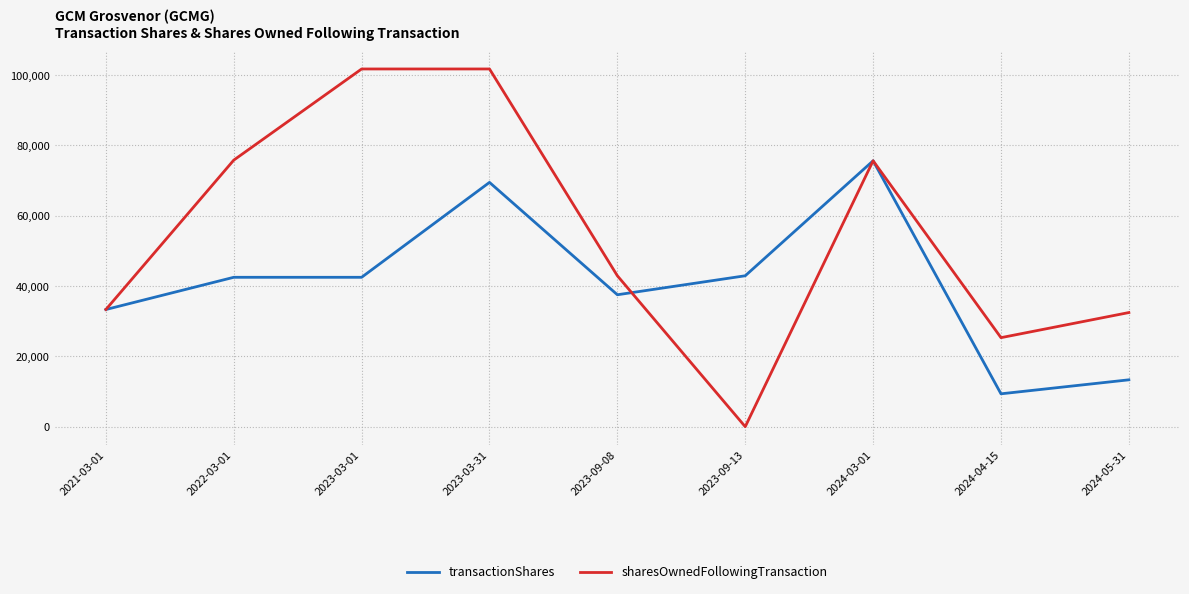

What is the sum of all transactionShares values?

366629